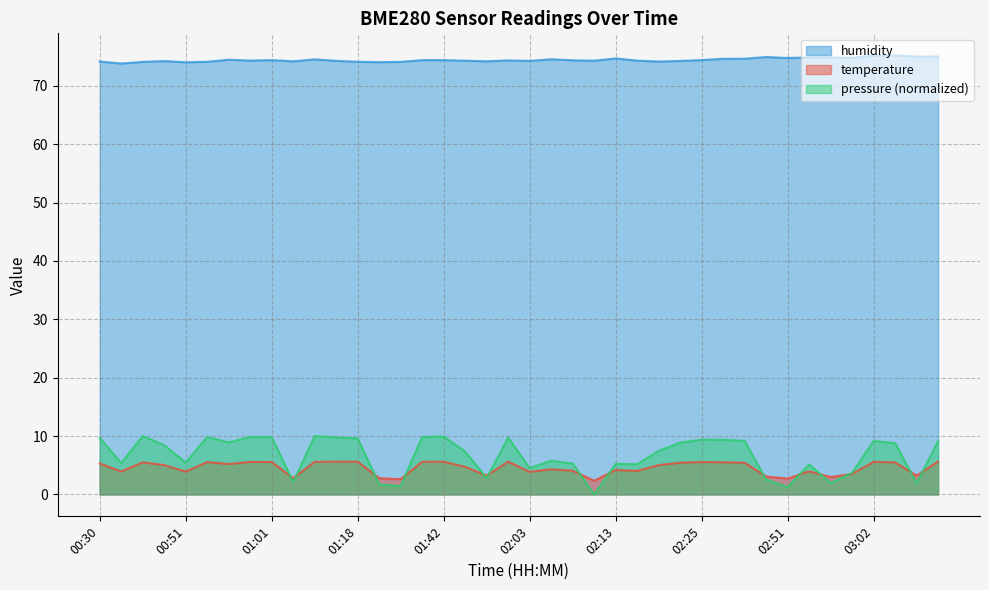

How many distinct data groups are displayed?

3